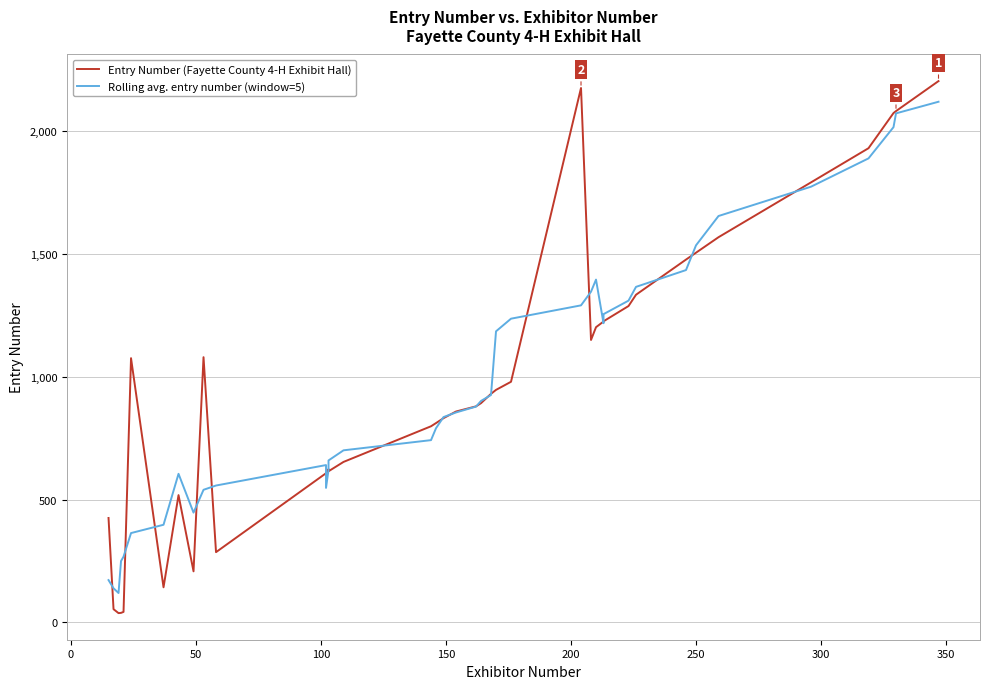

True or false: Rolling avg. entry number (window=5) has more than 2 points higher than both neighbors.

True